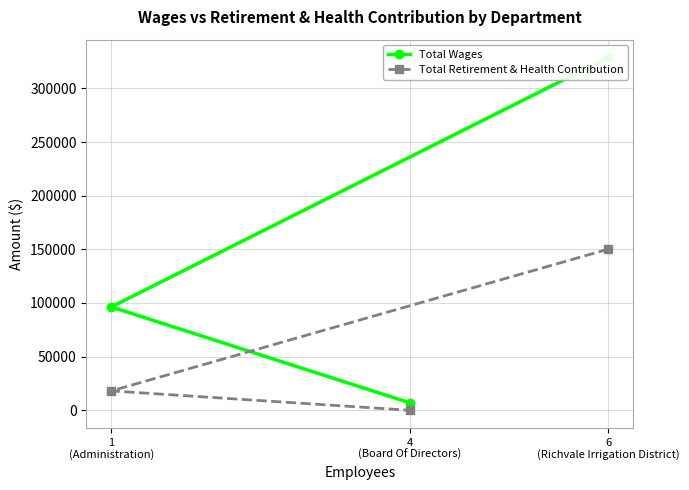

List the series in order of their overall mean, lowest first.

Total Retirement & Health Contribution, Total Wages